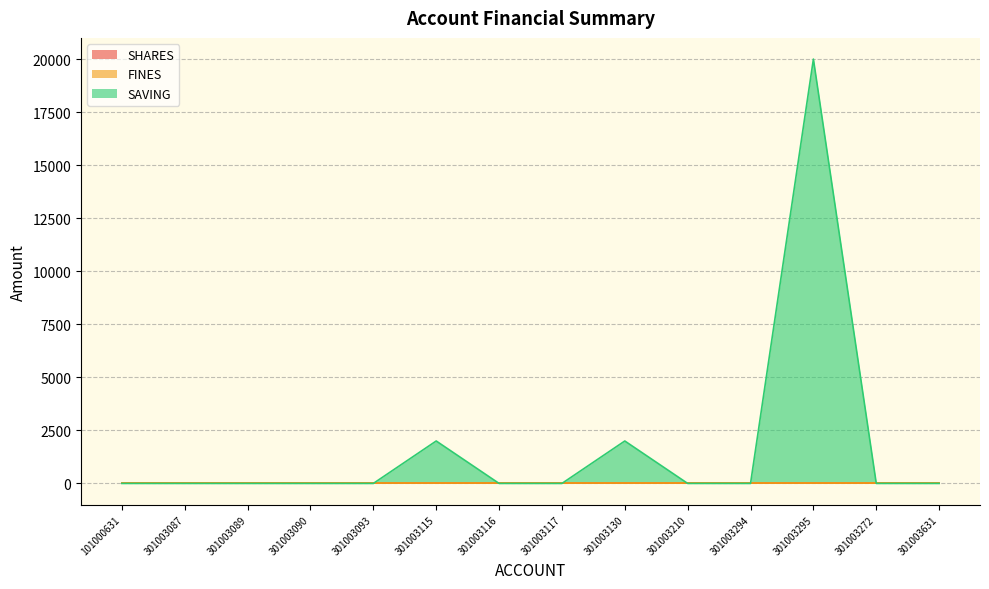

The FINES series shows 0 at 301003093. True or false?

True